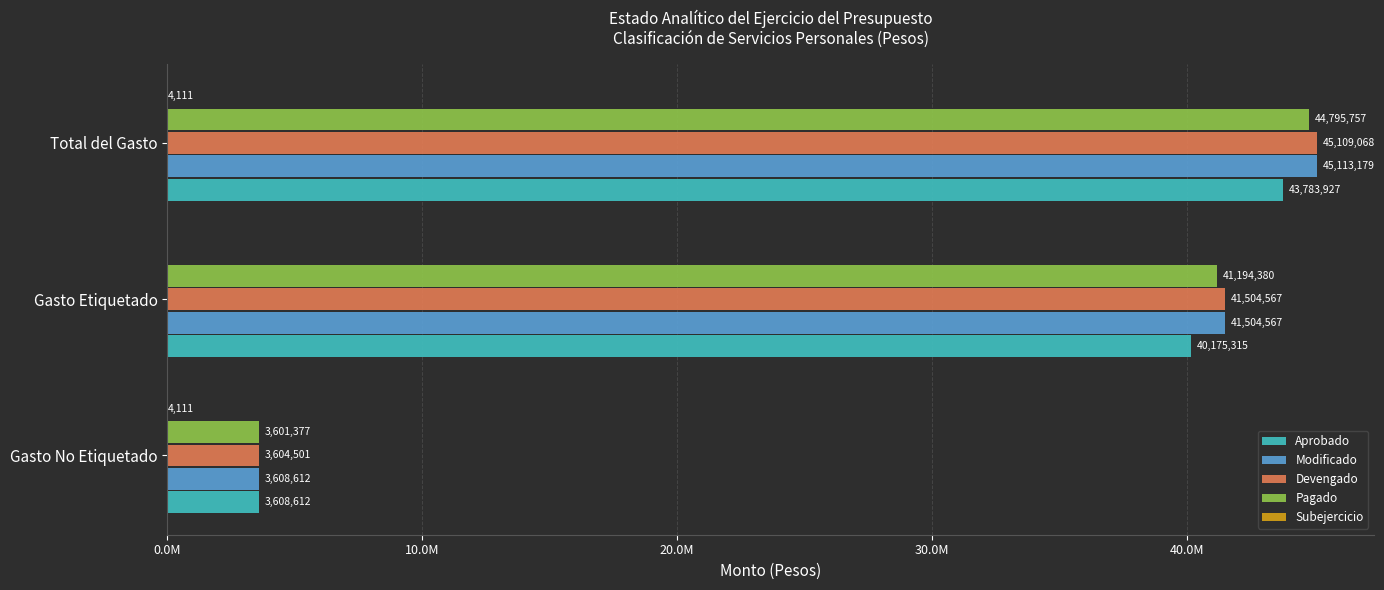

Which series has the largest total across all categories?

Modificado